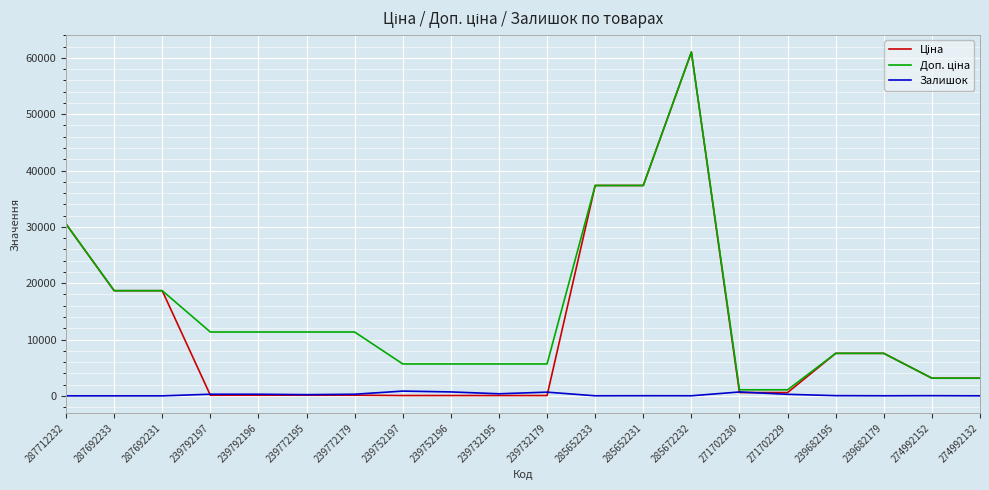

At which category is the sum across all series the highest?

285672232